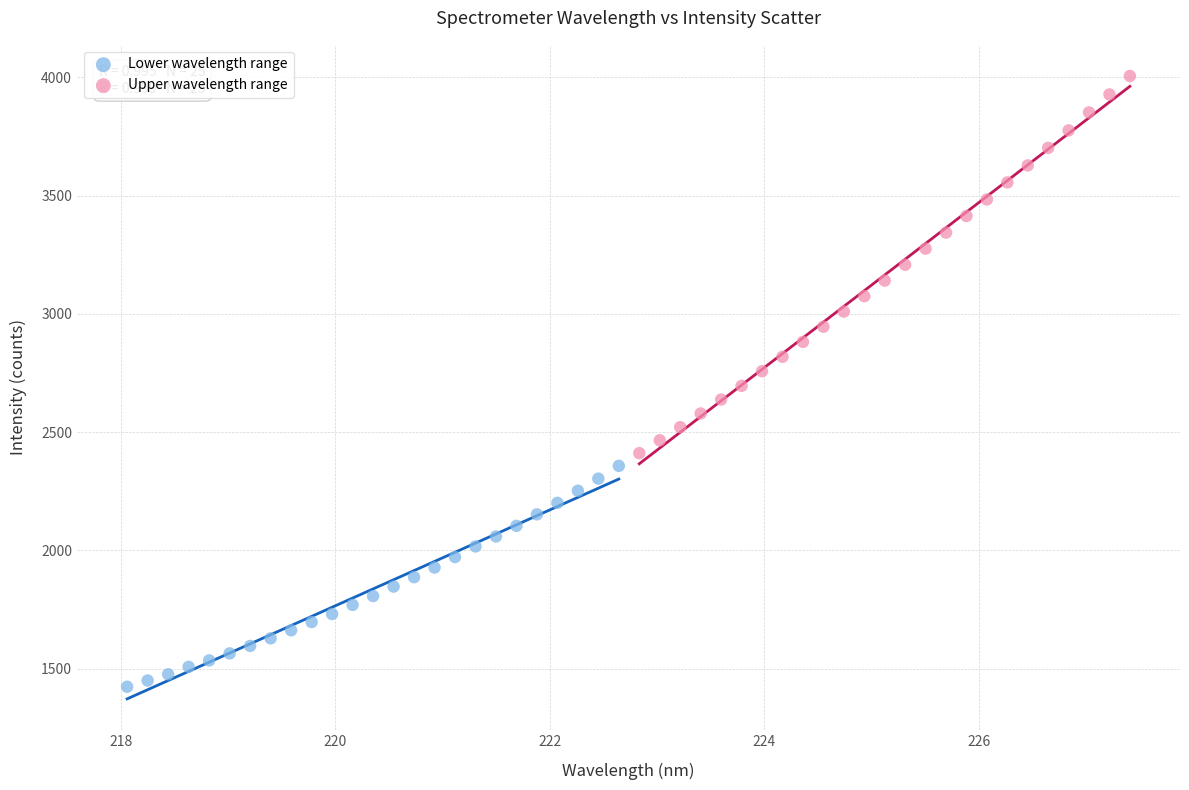

Which series has the largest Y range (max minus min)?

Upper wavelength range